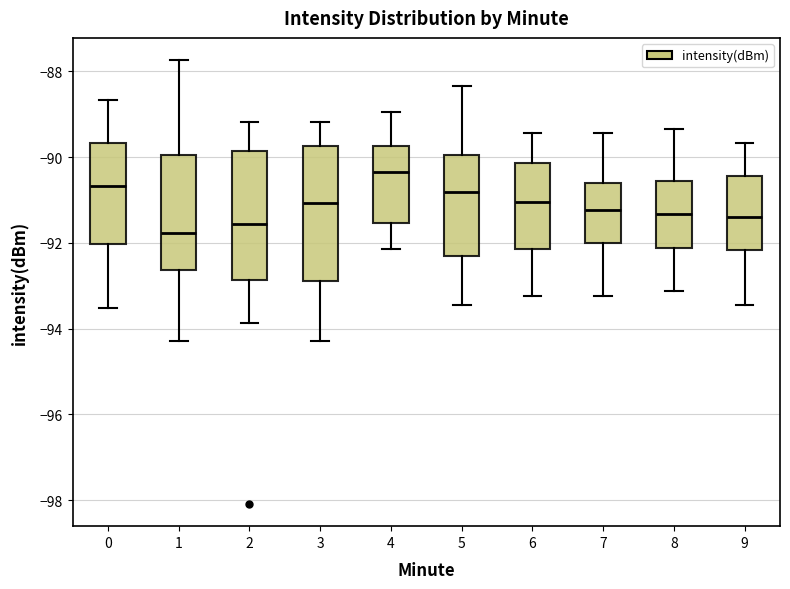

Reading left to right, read every box against the y-axis: the position of its median line, the range the box covers, and the ends of its whiskers. The values are not printed on the chart, so give them approximately, as read against the axis.

0: median -90.6, box -92.0 to -89.6, whiskers -93.6 to -88.6
1: median -91.8, box -92.6 to -90.0, whiskers -94.2 to -87.8
2: median -91.6, box -92.8 to -89.8, whiskers -93.8 to -89.2
3: median -91.0, box -92.8 to -89.8, whiskers -94.2 to -89.2
4: median -90.4, box -91.6 to -89.8, whiskers -92.2 to -89.0
5: median -90.8, box -92.4 to -90.0, whiskers -93.4 to -88.4
6: median -91.0, box -92.2 to -90.2, whiskers -93.2 to -89.4
7: median -91.2, box -92.0 to -90.6, whiskers -93.2 to -89.4
8: median -91.4, box -92.2 to -90.6, whiskers -93.2 to -89.4
9: median -91.4, box -92.2 to -90.4, whiskers -93.4 to -89.6